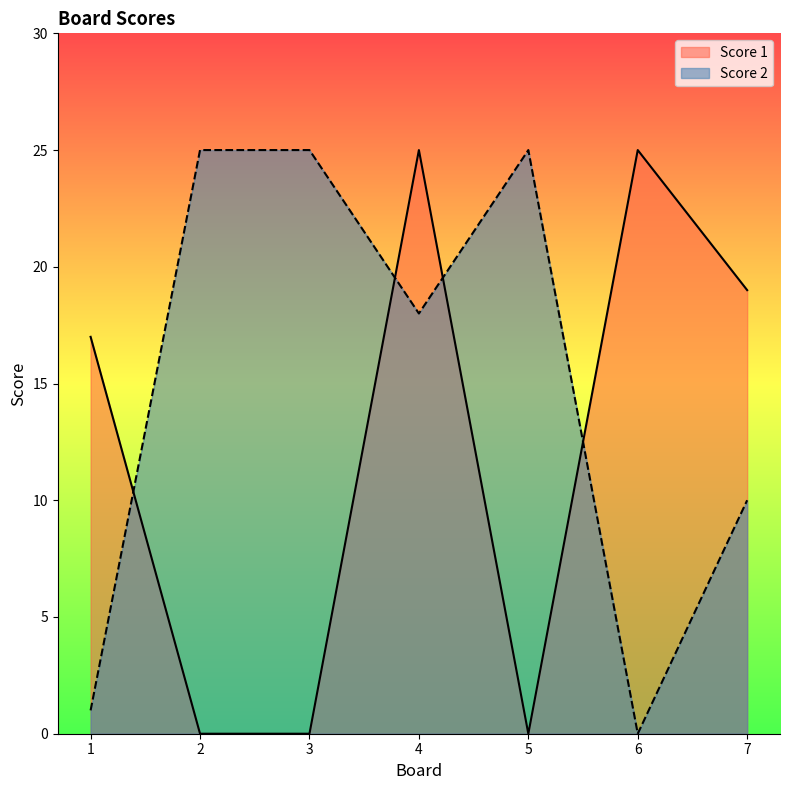

At how many categories does at least one series exceed 12?

7